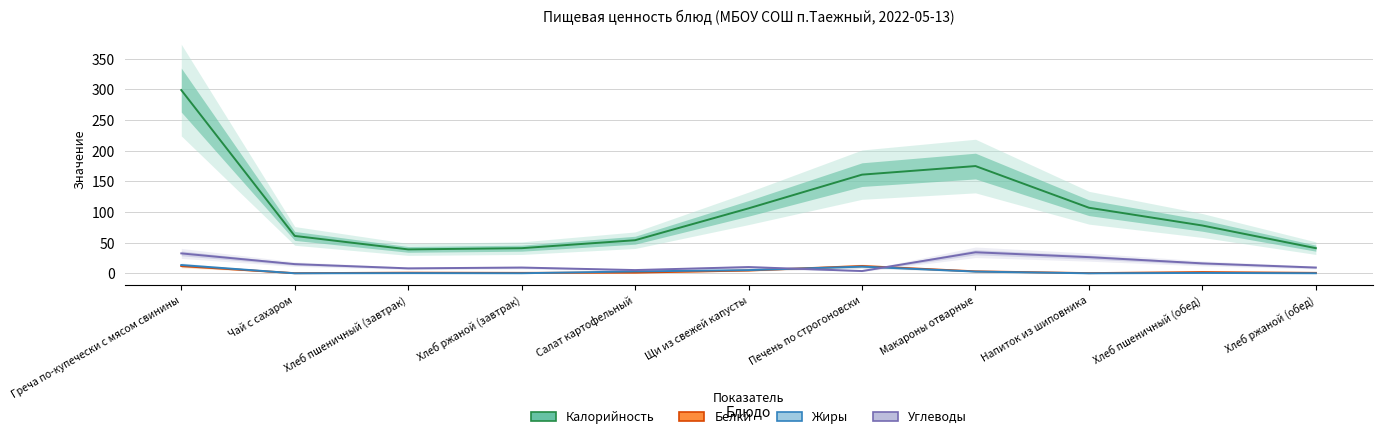

Reading right to left, transcribe all the data shown in this chart.

Калорийность: 41.0	78.0	107.0	175.0	161.0	106.0	54.0	41.0	39.0	61.0	299.0
Белки: 0.7	2.0	0.3	3.2	11.9	4.6	1.1	0.7	1.0	0.2	11.8
Жиры: 0.1	0.6	0.0	2.8	10.9	5.2	3.1	0.1	0.3	0.0	13.5
Углеводы: 9.4	16.2	26.4	34.3	3.7	10.2	5.3	9.4	8.1	15.0	32.5